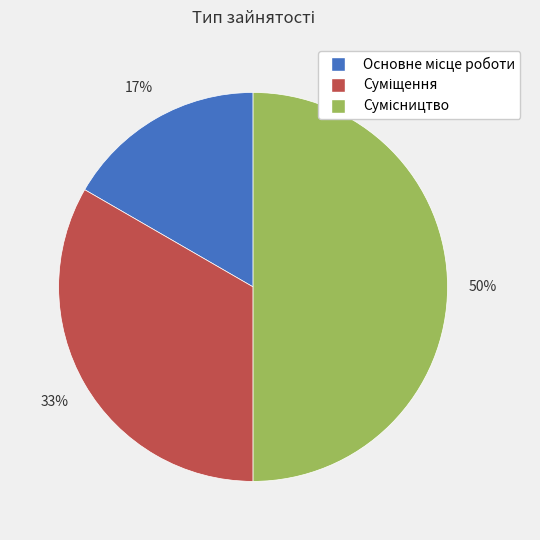

To the nearest percent, what is the difference between the largest and smallest slice percentages?

33%